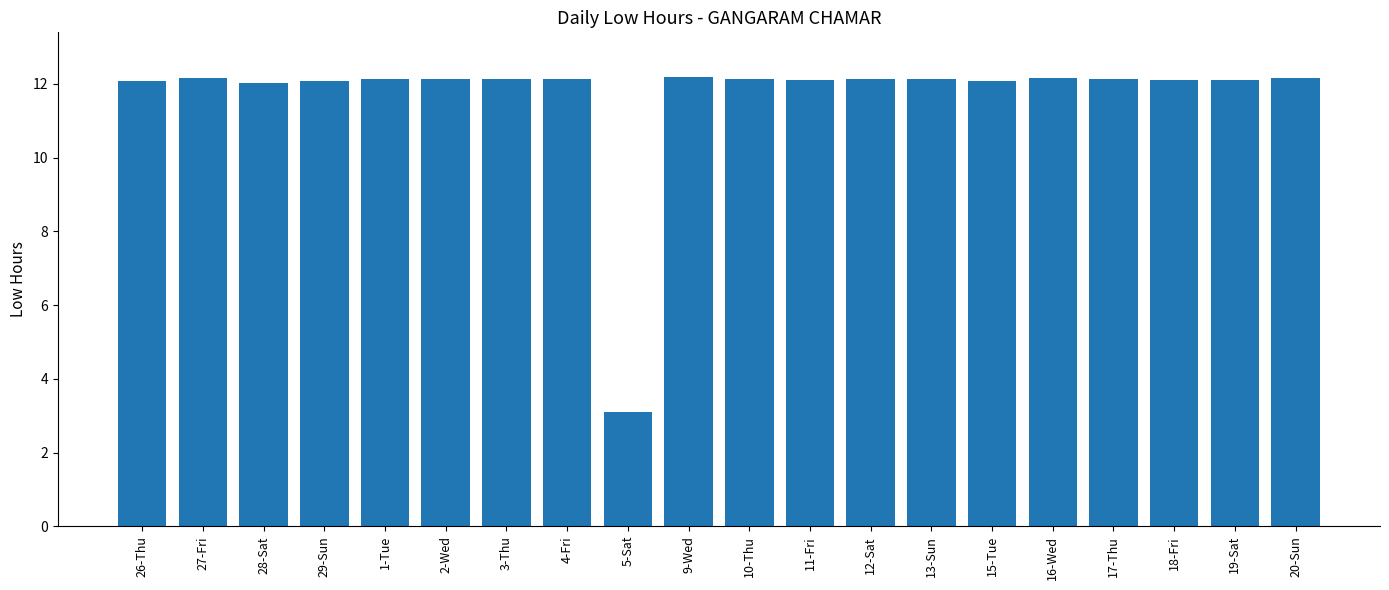

What is the smallest value displayed?

3.1